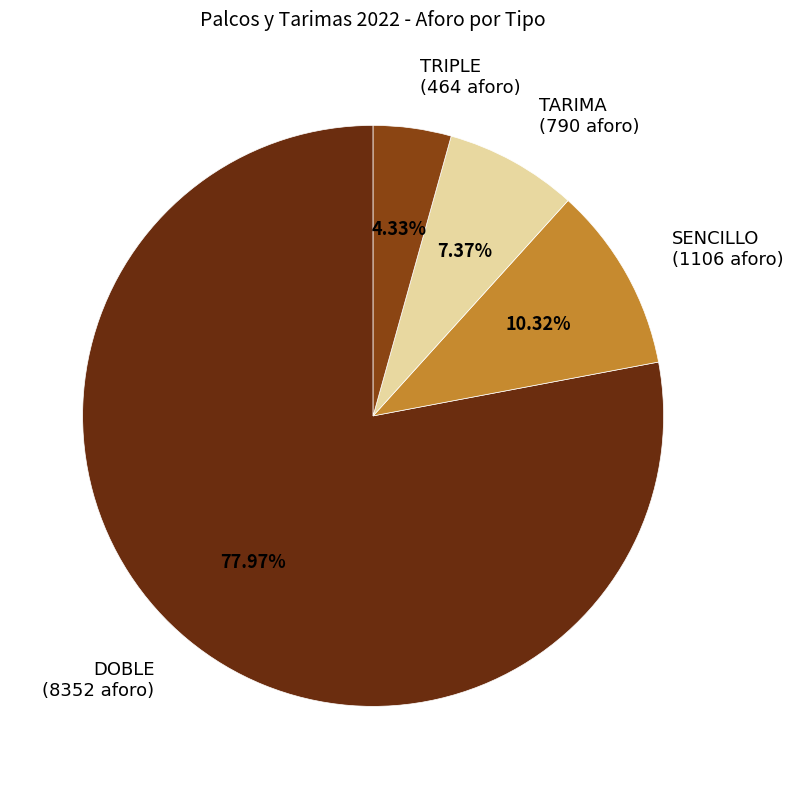

How many segments does this pie chart have?

4